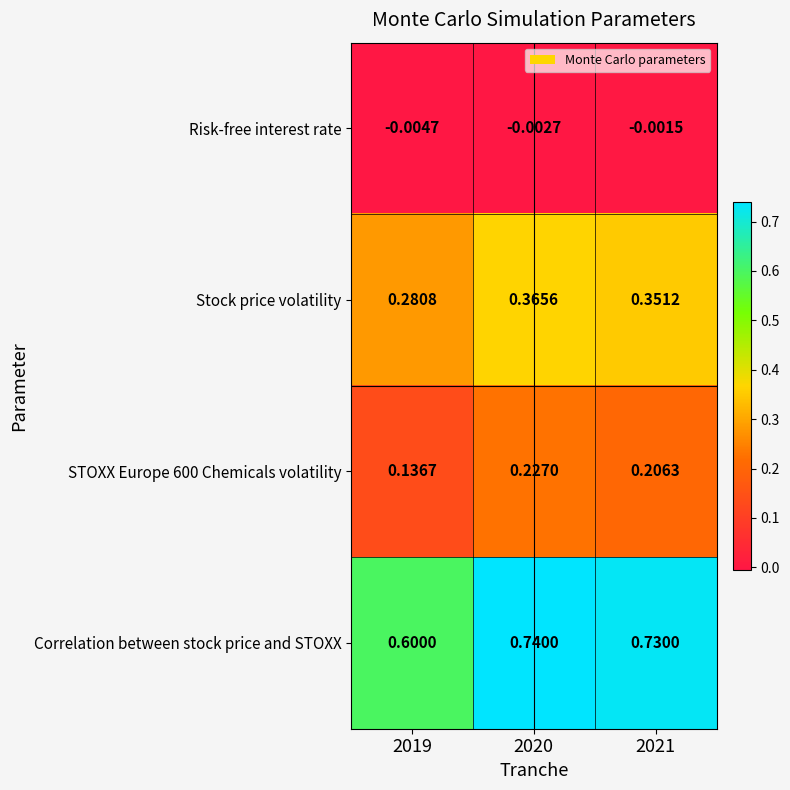

Which series has the widest spread of values?

Correlation between stock price and STOXX